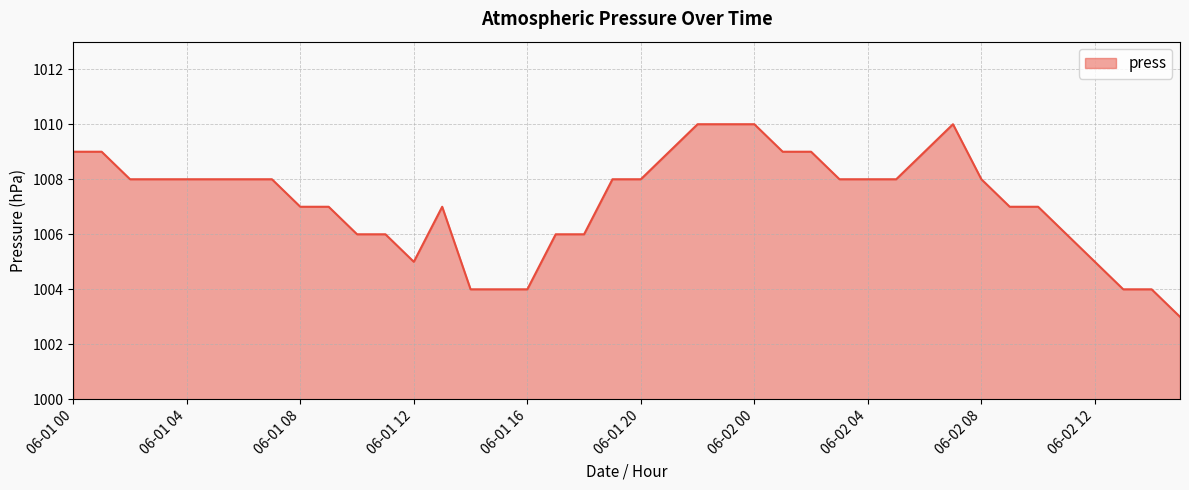

What is the maximum value shown in the chart?

1010